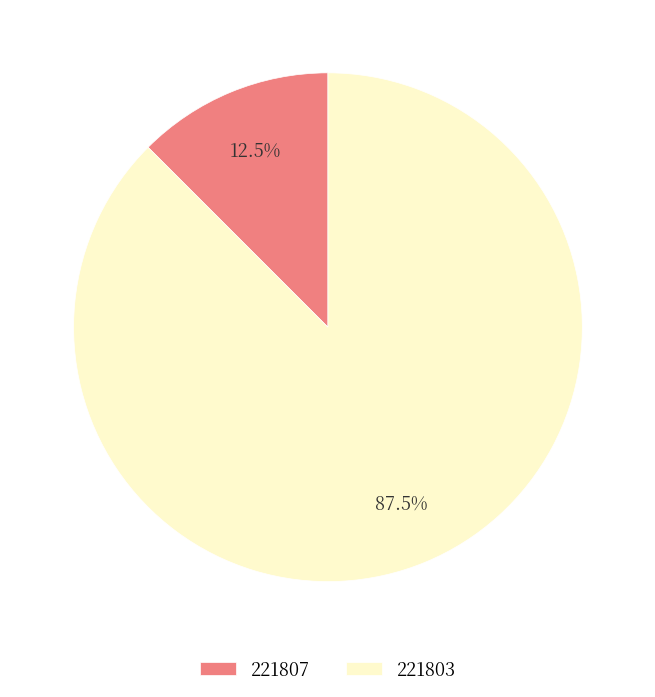

Which slice represents more than half of the pie?

221803